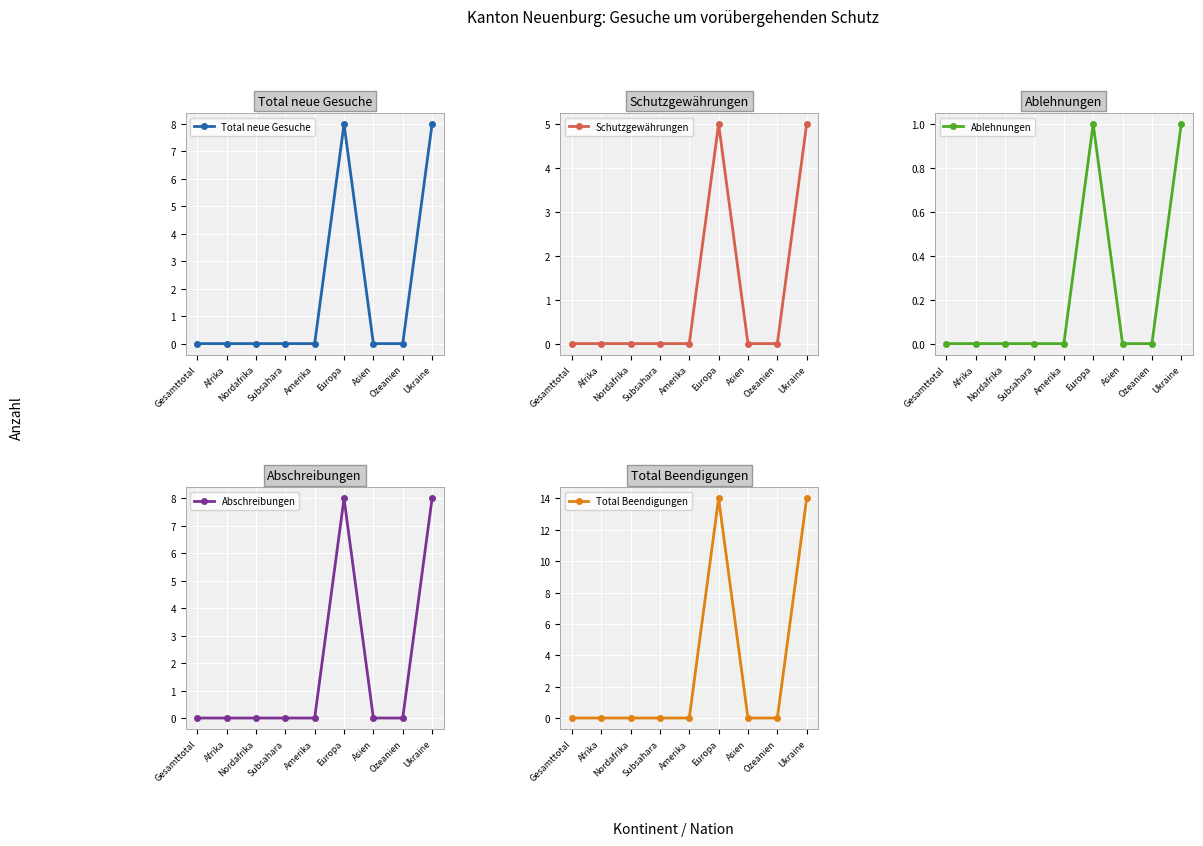

Is it true that Schutzgewährungen equals 5 at Ukraine?

True